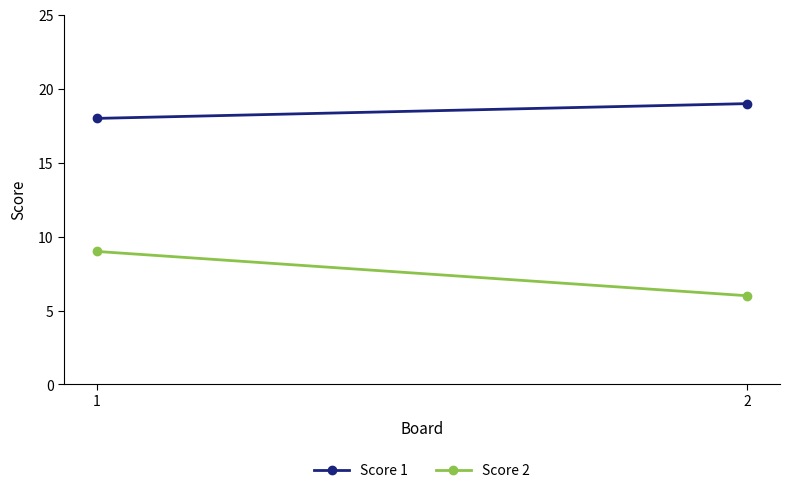

Rank the series by their maximum value, from lowest to highest.

Score 2, Score 1